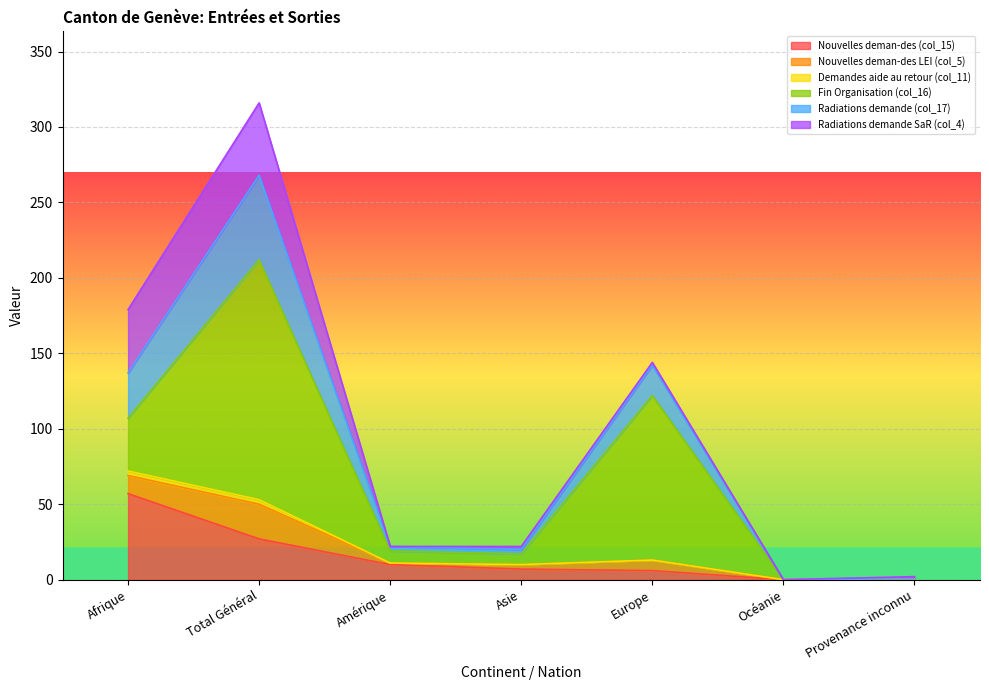

The value of Nouvelles deman-des (col_15) at Amérique is 10. True or false?

True